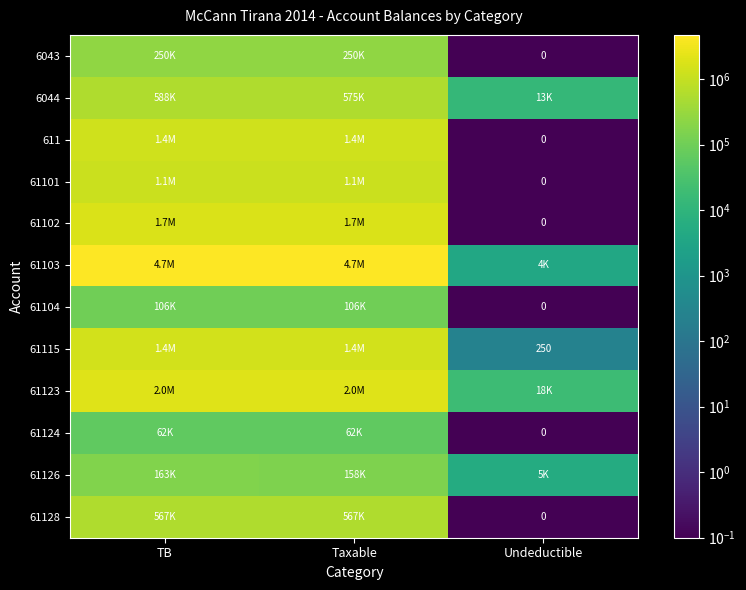

At how many categories does at least one series exceed 2644453?

2